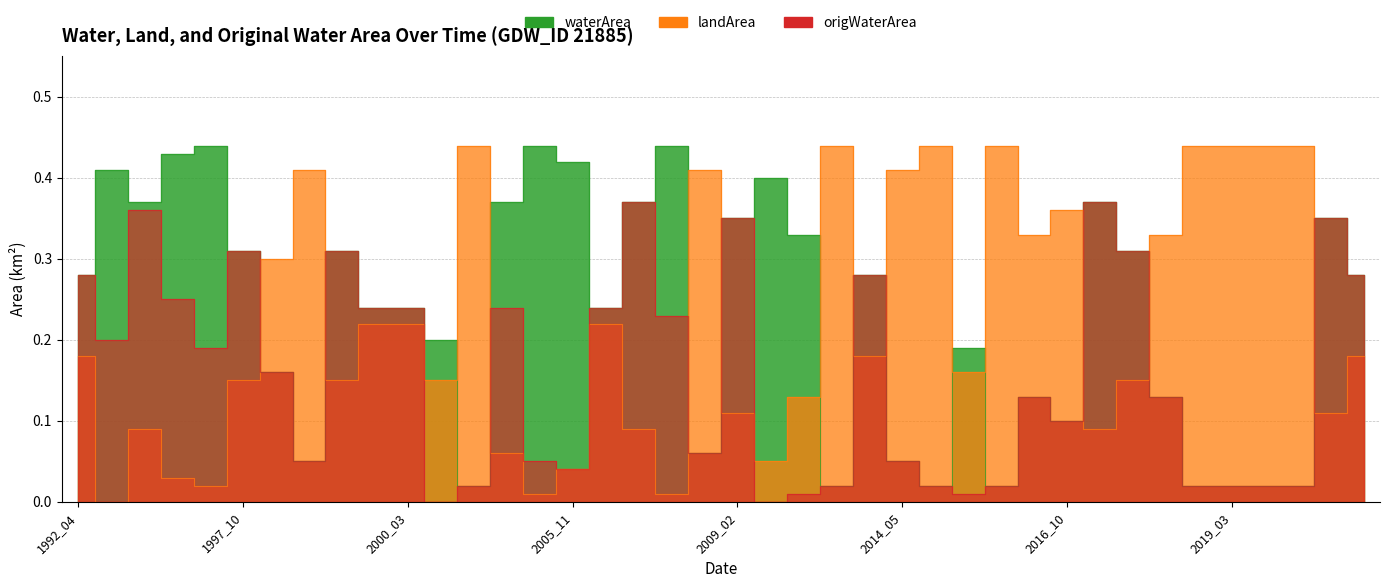

Reading left to right, extract all data points from this chart.

waterArea: 0.3	0.4	0.4	0.4	0.4	0.3	0.2	0.1	0.3	0.2	0.2	0.2	0.0	0.4	0.4	0.4	0.2	0.4	0.4	0.1	0.3	0.4	0.3	0.0	0.3	0.1	0.0	0.2	0.0	0.1	0.1	0.4	0.3	0.1	0.0	0.0	0.0	0.0	0.3	0.3
landArea: 0.2	0.0	0.1	0.0	0.0	0.1	0.3	0.4	0.1	0.2	0.2	0.1	0.4	0.1	0.0	0.0	0.2	0.1	0.0	0.4	0.1	0.1	0.1	0.4	0.2	0.4	0.4	0.2	0.4	0.3	0.4	0.1	0.1	0.3	0.4	0.4	0.4	0.4	0.1	0.2
origWaterArea: 0.3	0.2	0.4	0.2	0.2	0.3	0.2	0.1	0.3	0.2	0.2	0.0	0.0	0.2	0.1	0.0	0.2	0.4	0.2	0.1	0.3	0.0	0.0	0.0	0.3	0.1	0.0	0.0	0.0	0.1	0.1	0.4	0.3	0.1	0.0	0.0	0.0	0.0	0.3	0.3